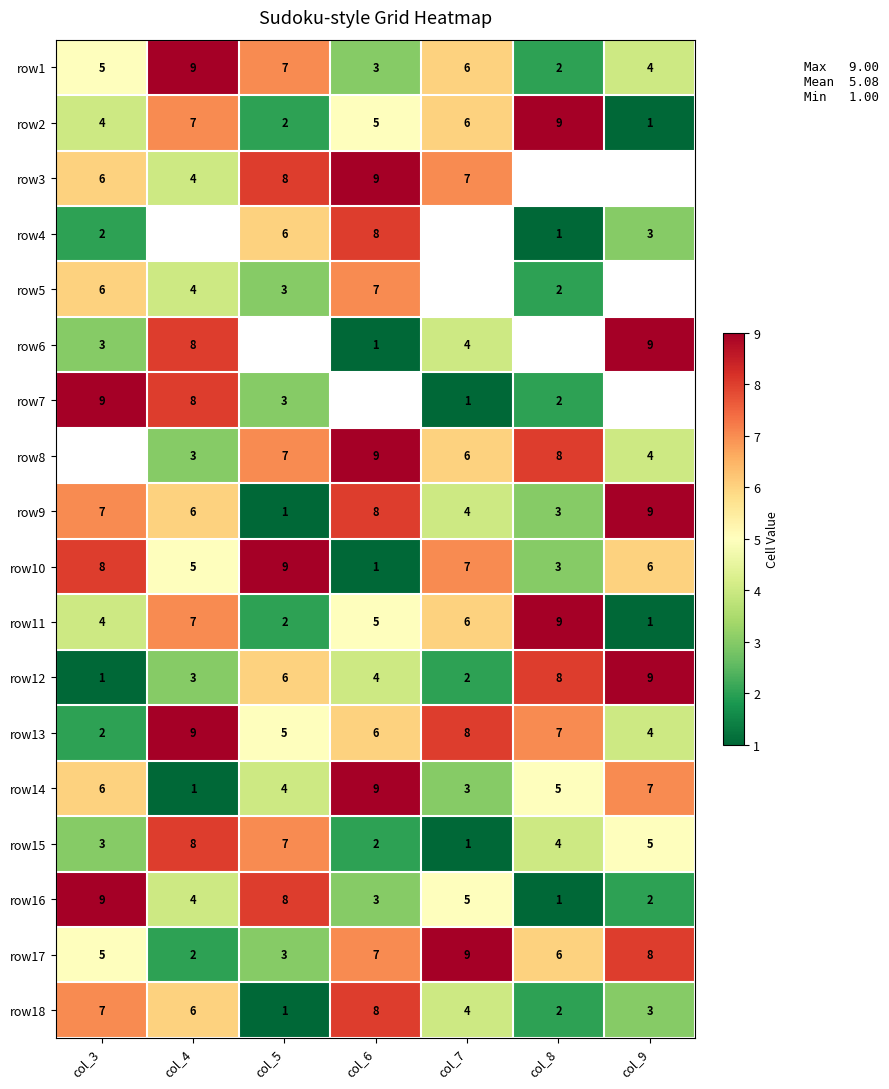

At how many categories does at least one series exceed 4?

7